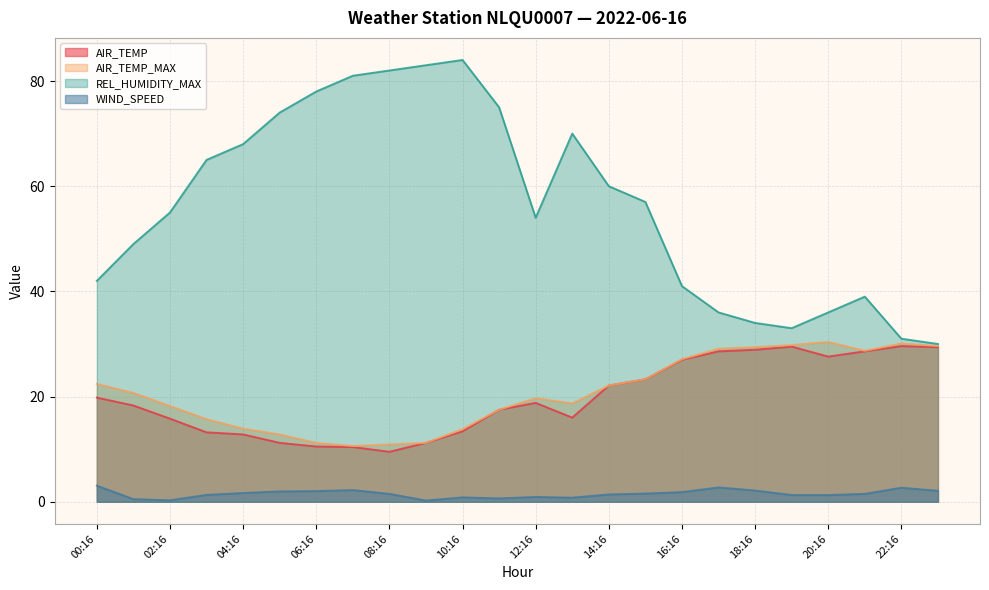

What is the average value of the AIR_TEMP series?

19.7